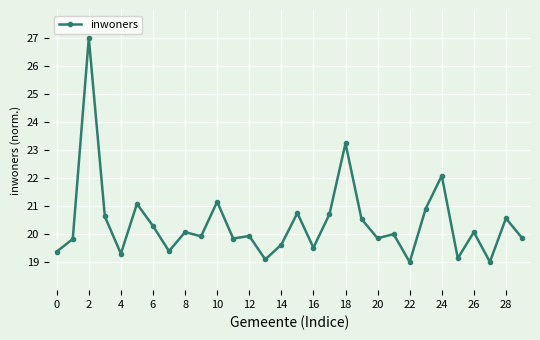

True or false: the data has more than 0 interior local peaks.

True